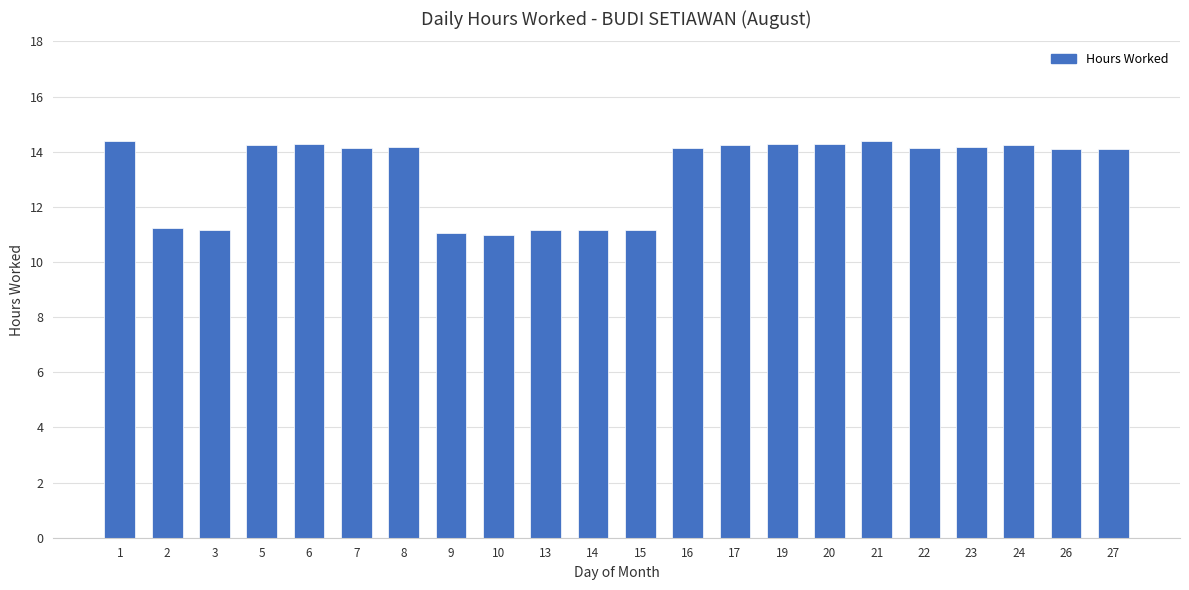

Read the value at 8.

14.2